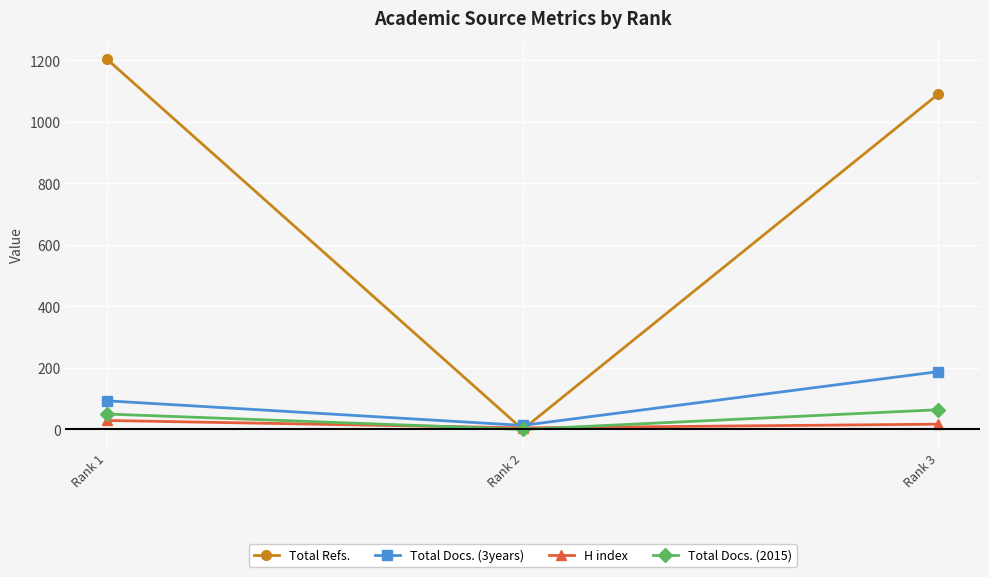

What is the average value of the Total Docs. (2015) series?

38